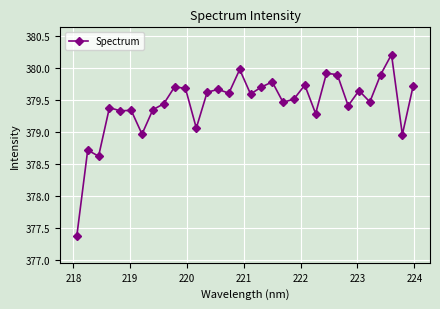

What is the value of the 19th point from the left?

379.8